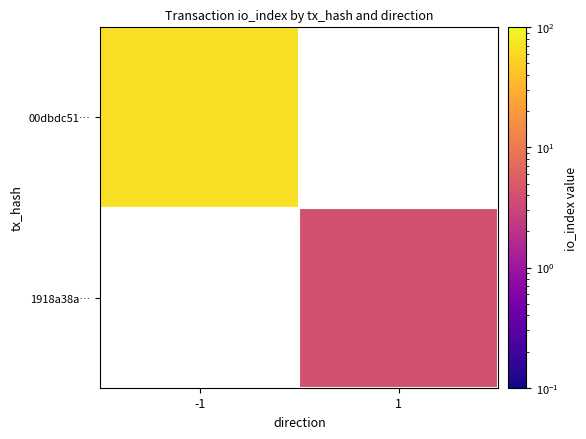

True or false: 1918a38a… has a value of 6.3 at 1.

False